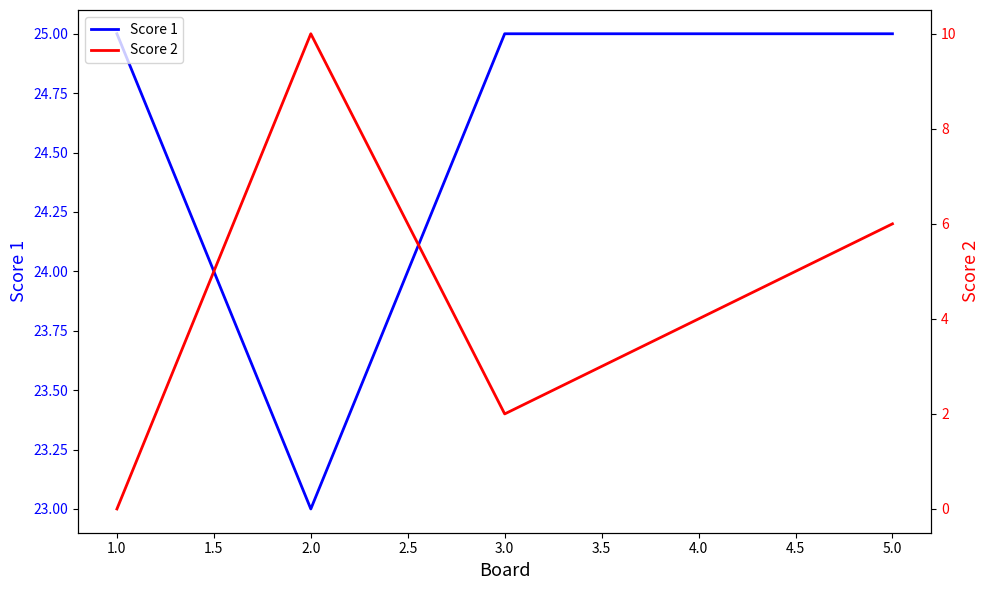

What is the difference between the maximum and minimum values in the Score 2 series?

10